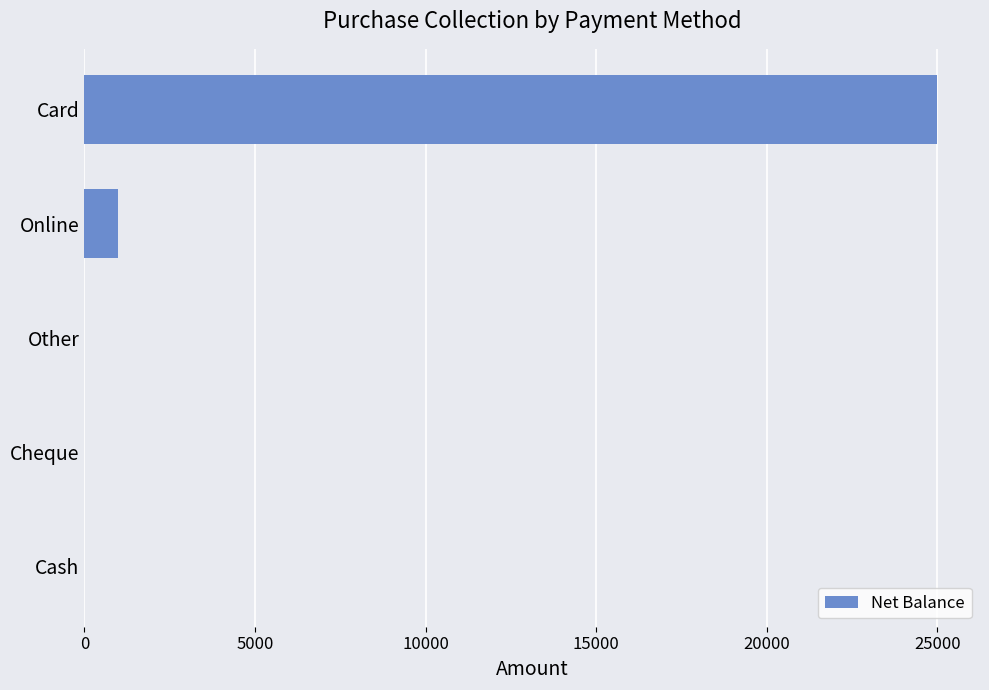

The value at Cheque is -15338. True or false?

False